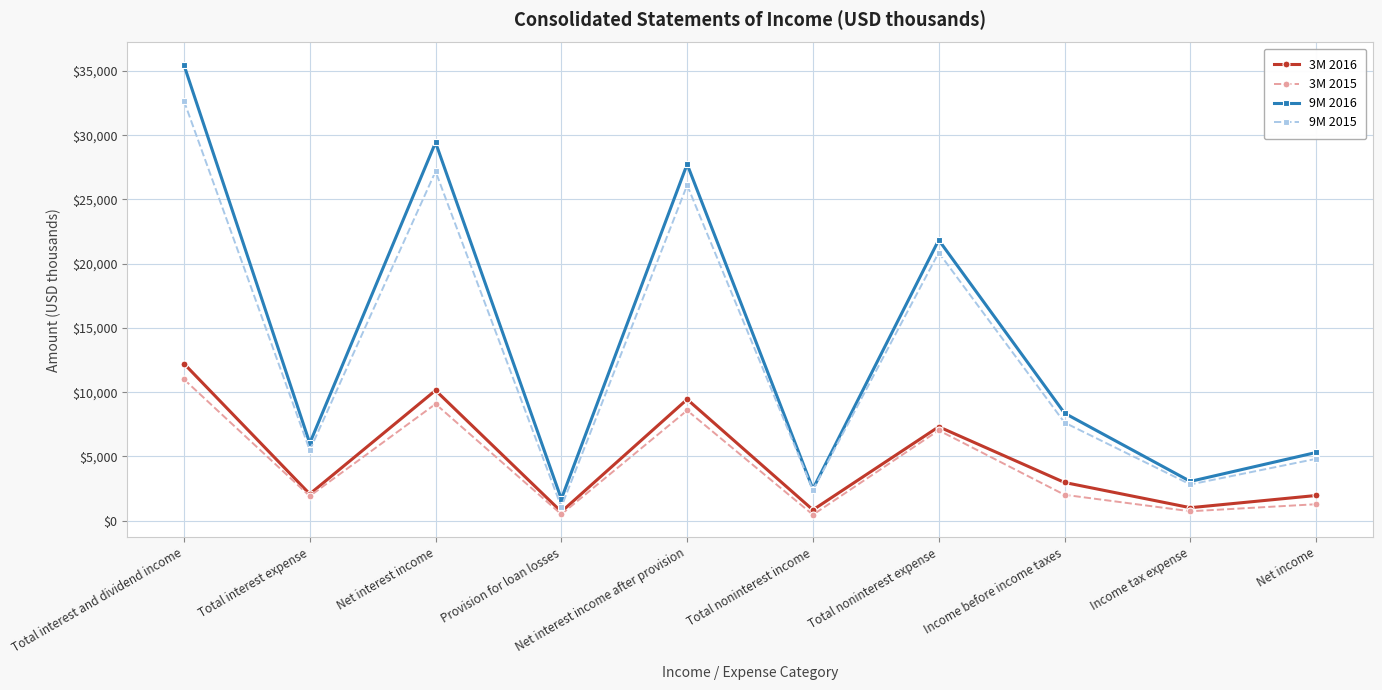

What is the difference between the highest and lowest values at Provision for loan losses?

1188